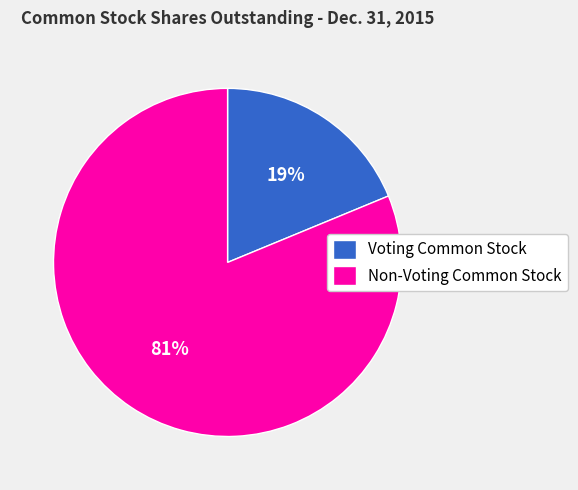

Which category has the smallest portion of the pie?

Voting Common Stock